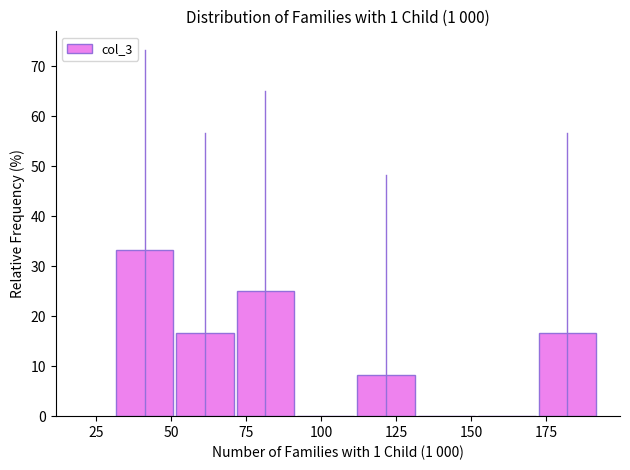

How tall is the bar that spans 175 to 195 on the x-axis? Neither the bar edges nor the heights are printed on the chart, so give them approximately, as read against the axes.

17